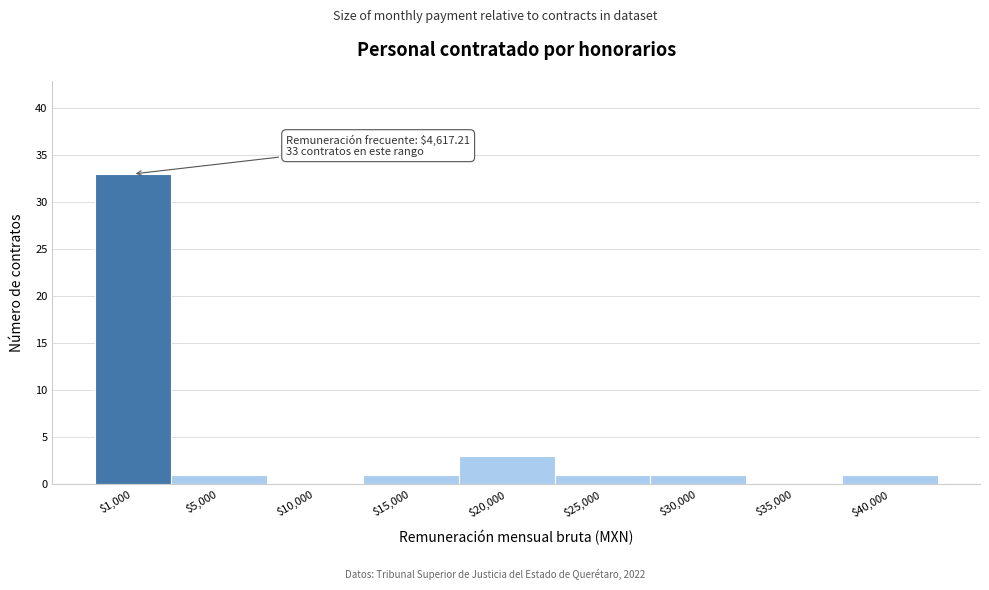

True or false: the data shows 1 at $15,000.

True